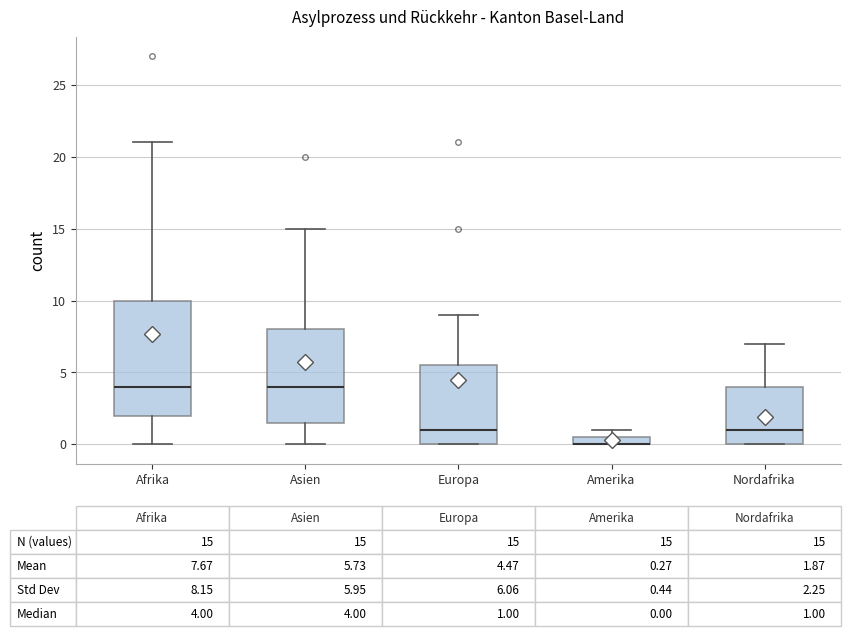

Which box is the tallest, from its lower edge to its upper edge?

Afrika